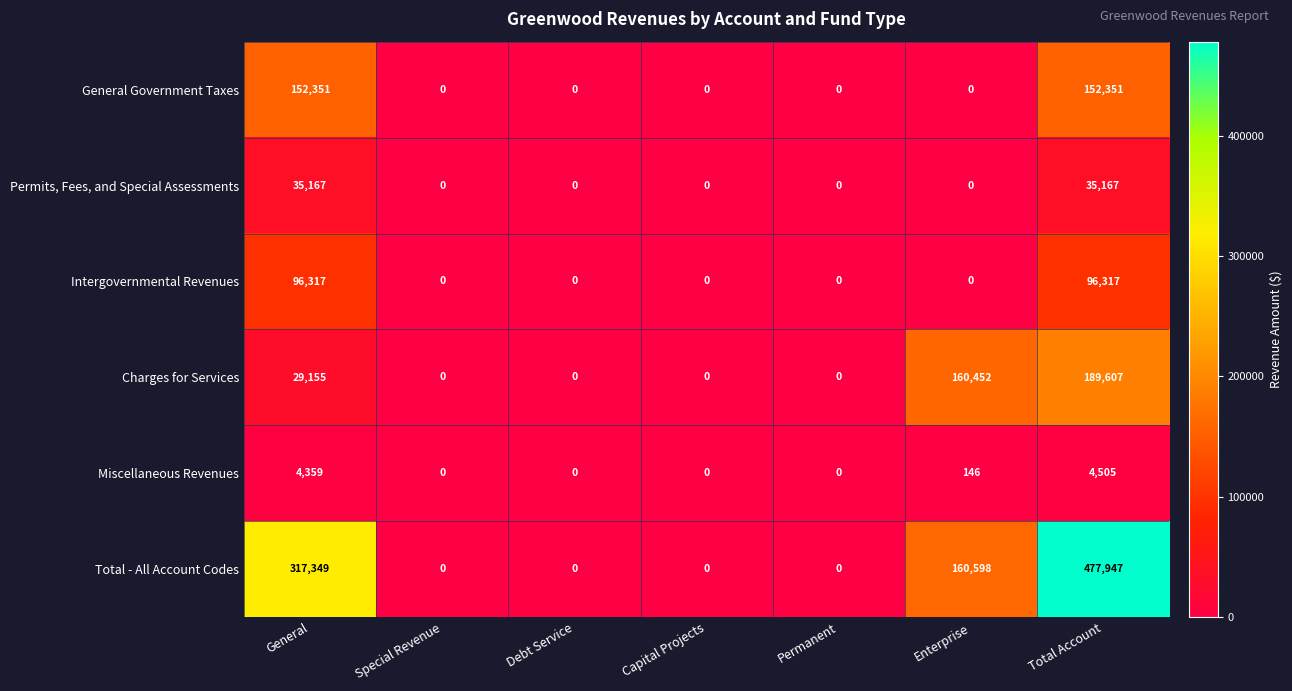

What is the difference between the highest and lowest values at General?

312990